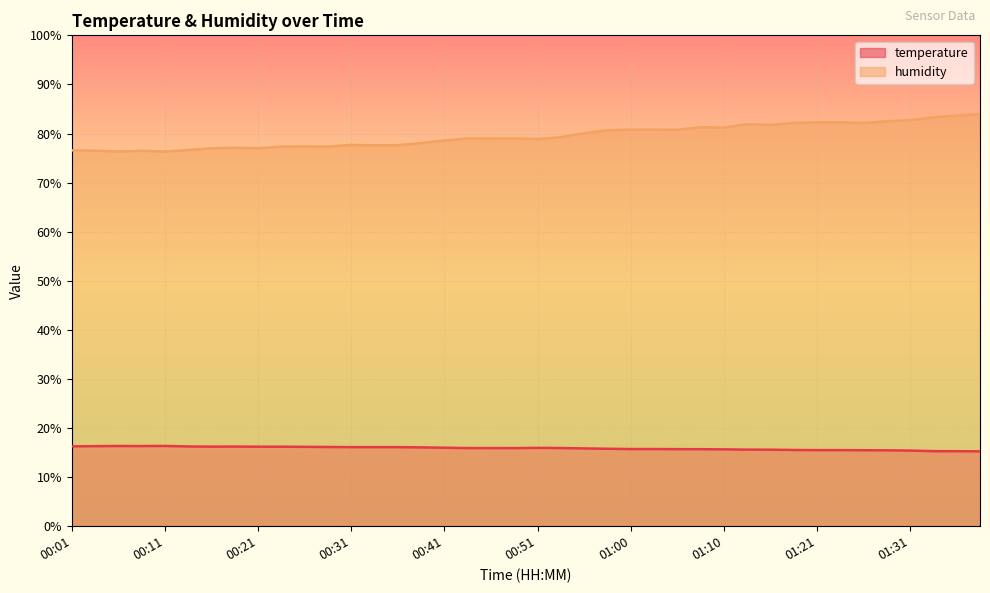

What is the total value across all series at 01:00?

96.5